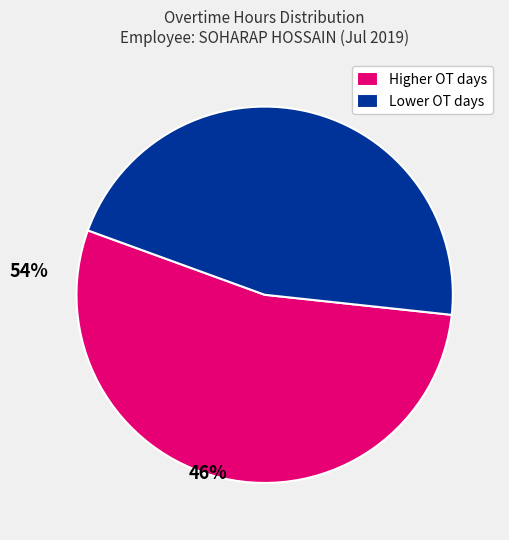

Which category has the biggest portion of the pie?

Higher OT days